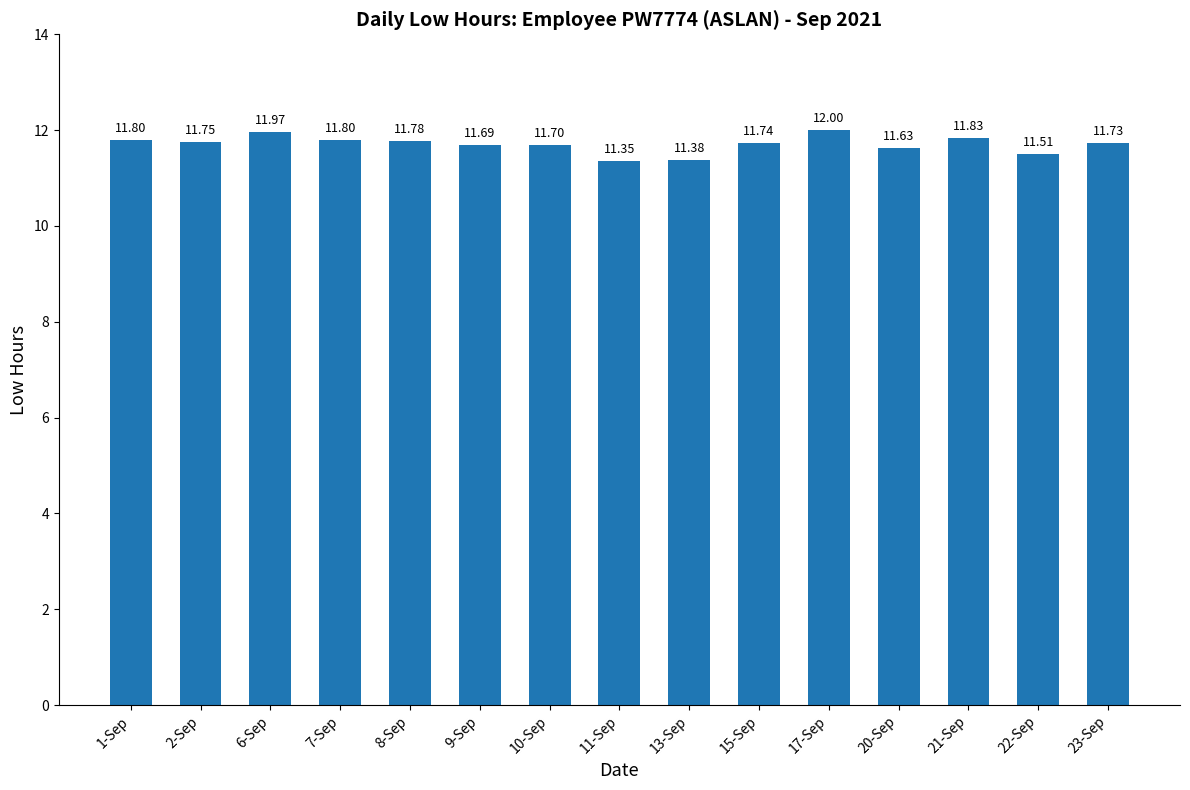

How many bars are there in total?

15